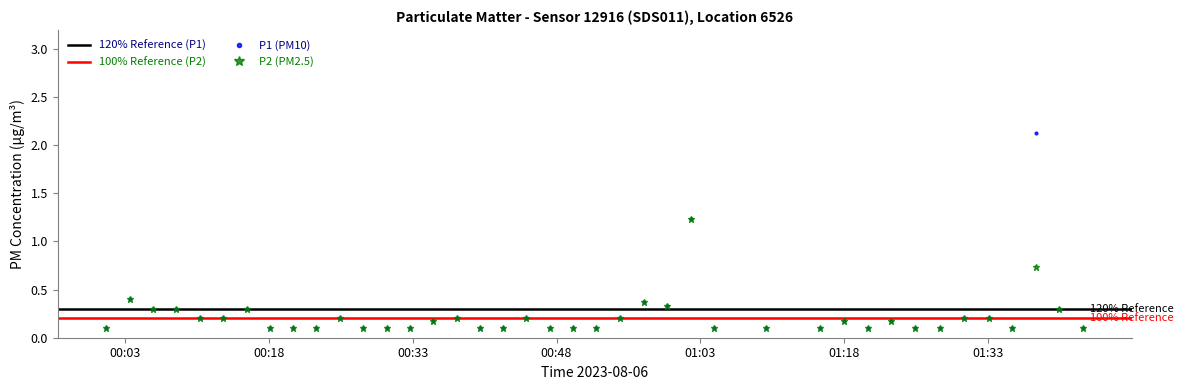

What is the value of the P1 (PM10) point at the 8th from the left?

0.1